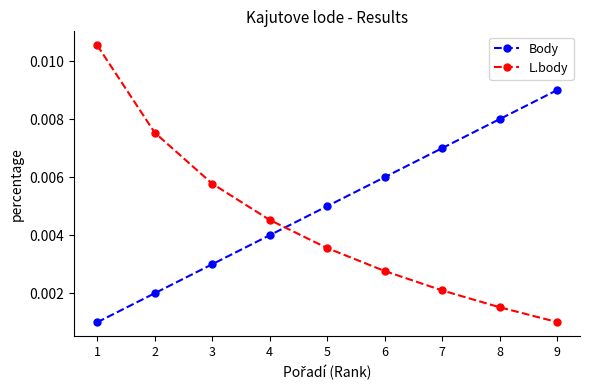

List the labels in order of Body value, smallest first.

1, 2, 3, 4, 5, 6, 7, 8, 9